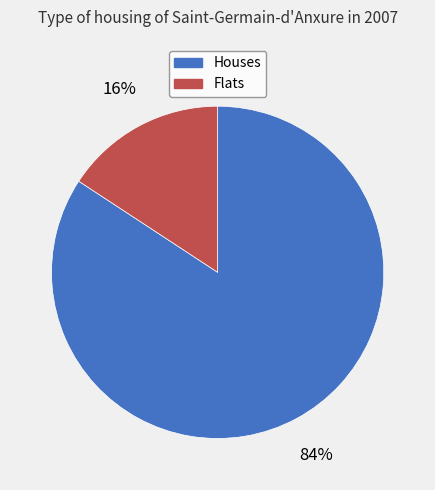

How many segments does this pie chart have?

2